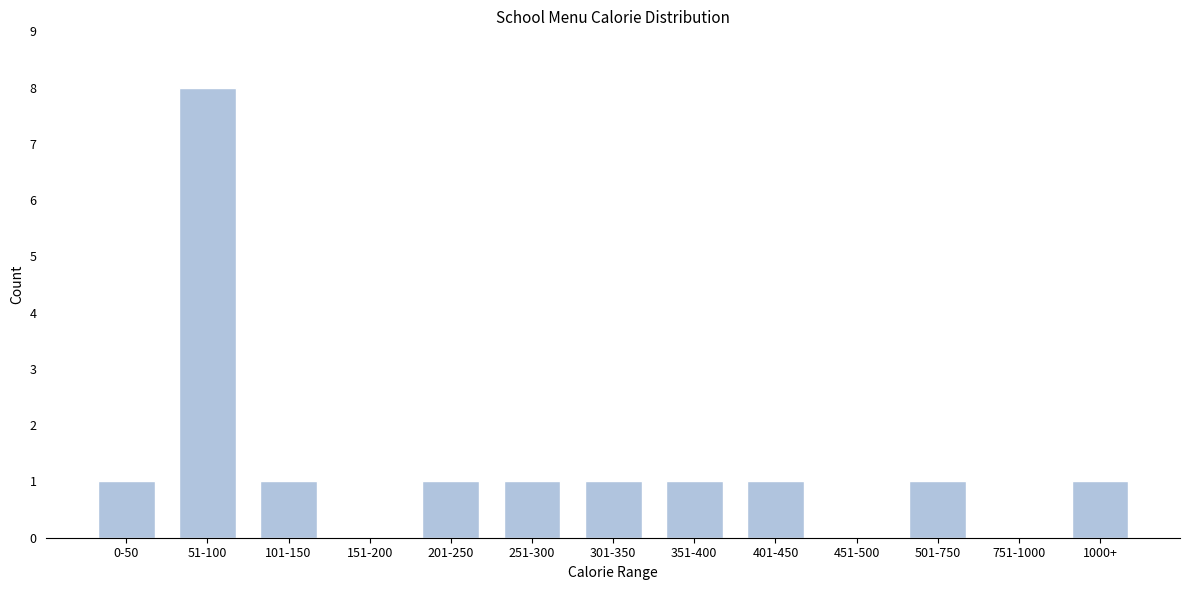

Reading left to right, extract all data points from this chart.

0-50=1	51-100=8	101-150=1	151-200=0	201-250=1	251-300=1	301-350=1	351-400=1	401-450=1	451-500=0	501-750=1	751-1000=0	1000+=1